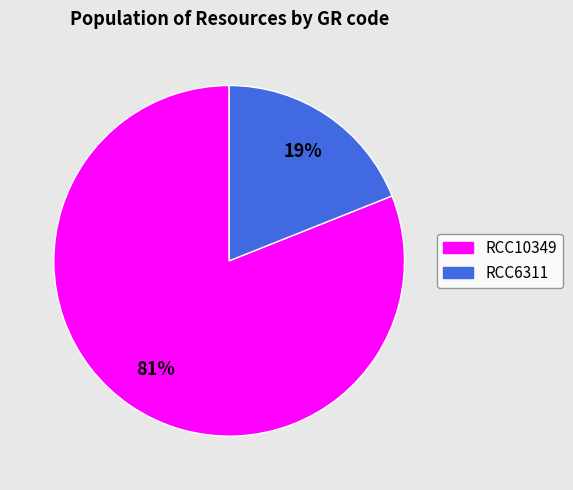

Rank the categories by value from highest to lowest.

RCC10349, RCC6311